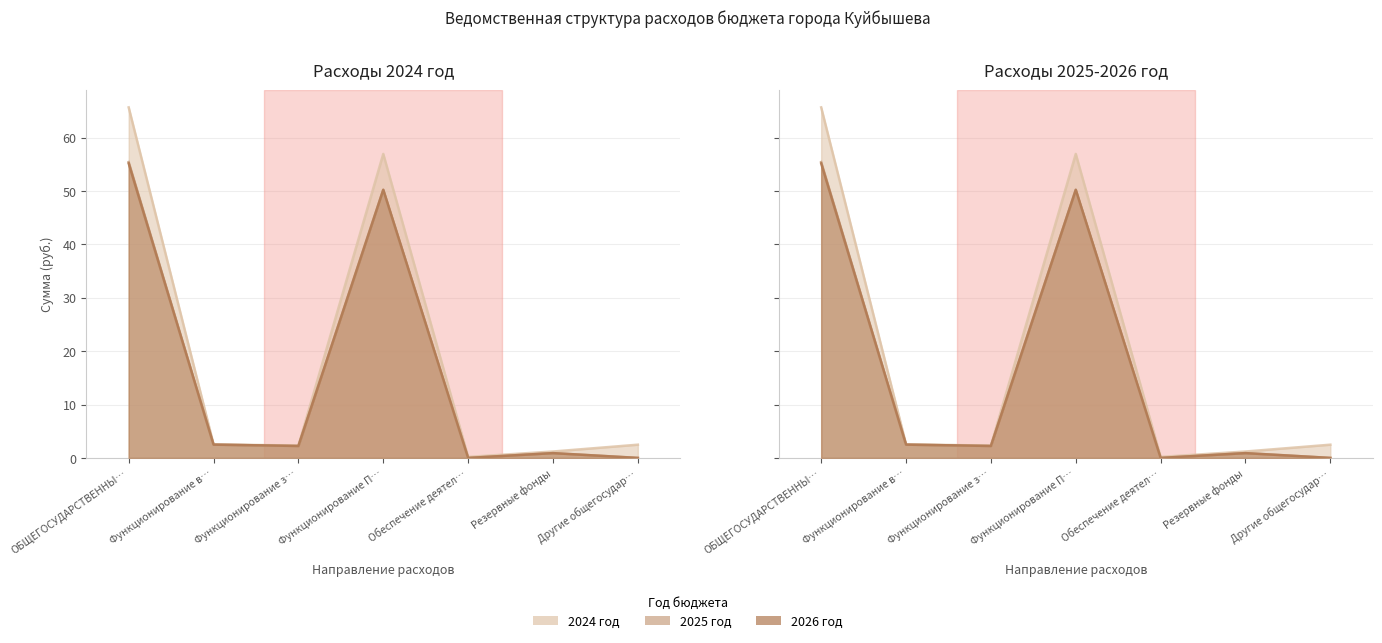

True or false: 2025 год has more than 2 interior local peaks.

False